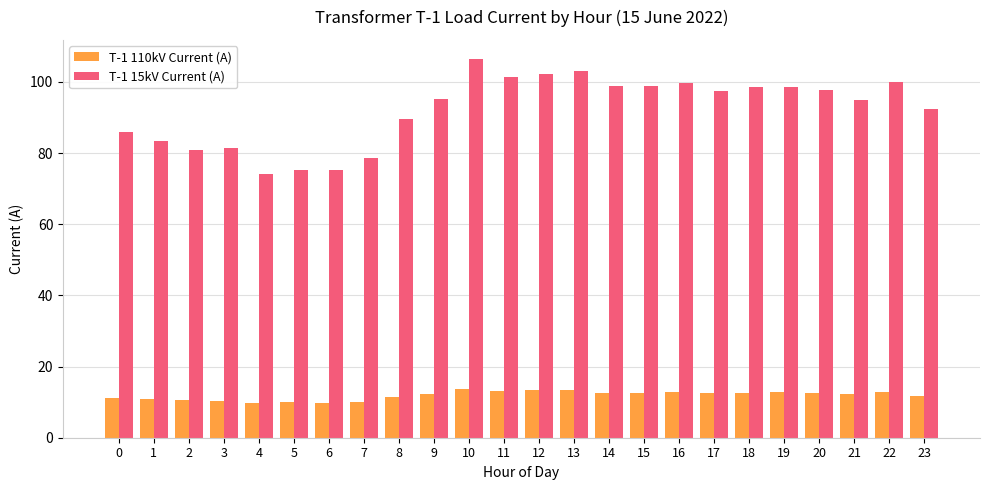

What are all the series names shown in the legend?

T-1 110kV Current (A), T-1 15kV Current (A)